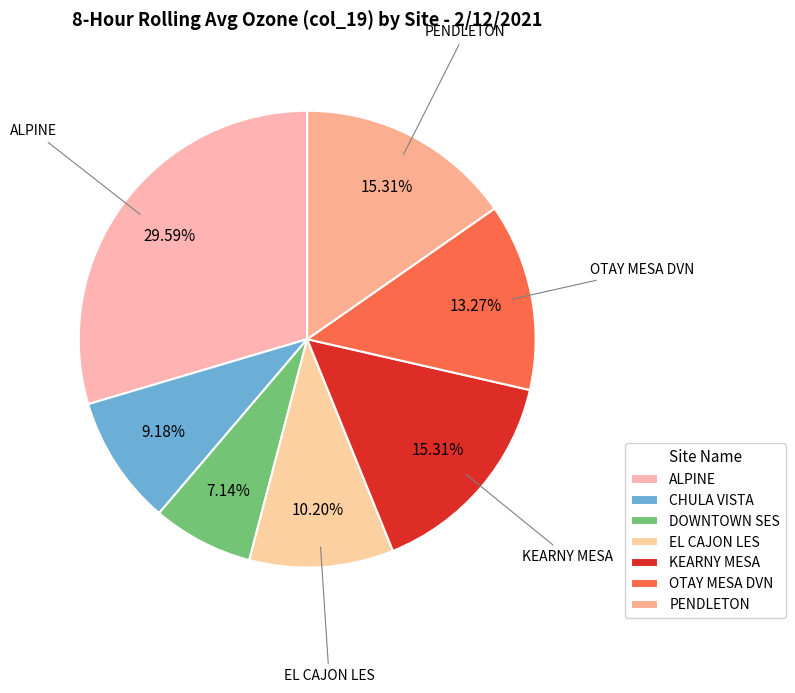

Rank the categories by value from lowest to highest.

DOWNTOWN SES, CHULA VISTA, EL CAJON LES, OTAY MESA DVN, KEARNY MESA, PENDLETON, ALPINE